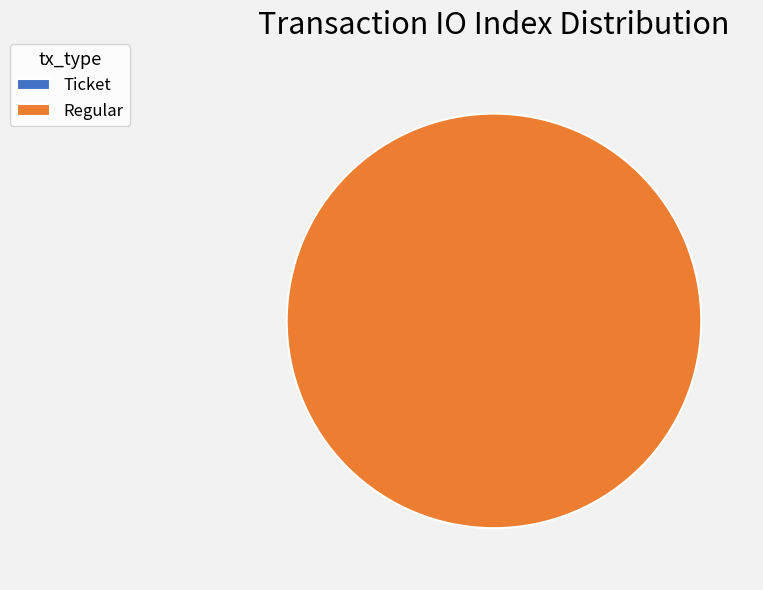

How many slices are in this pie chart?

2